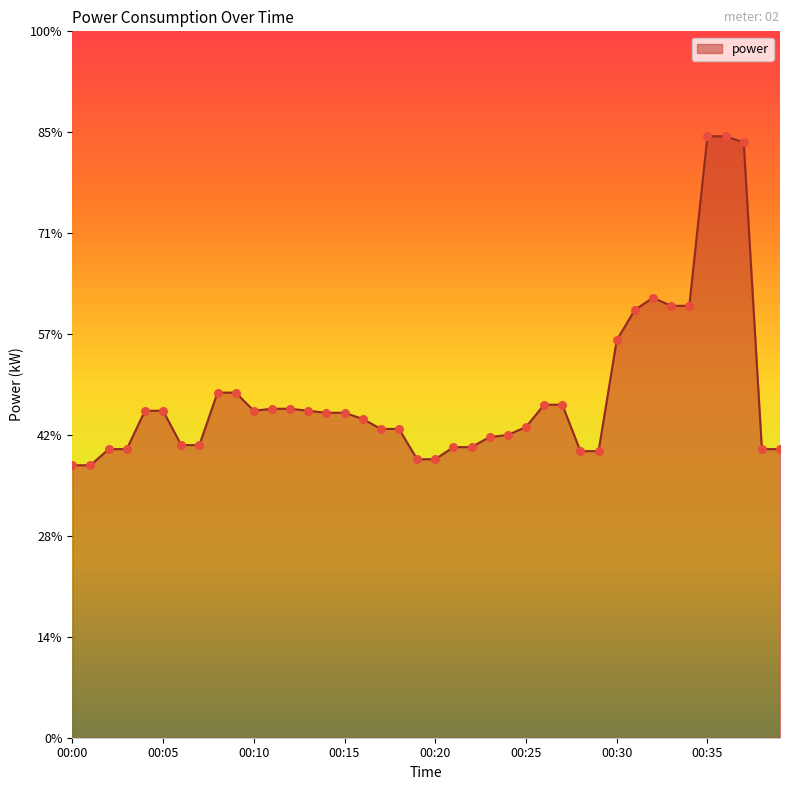

Does the chart have visible grid lines?

No